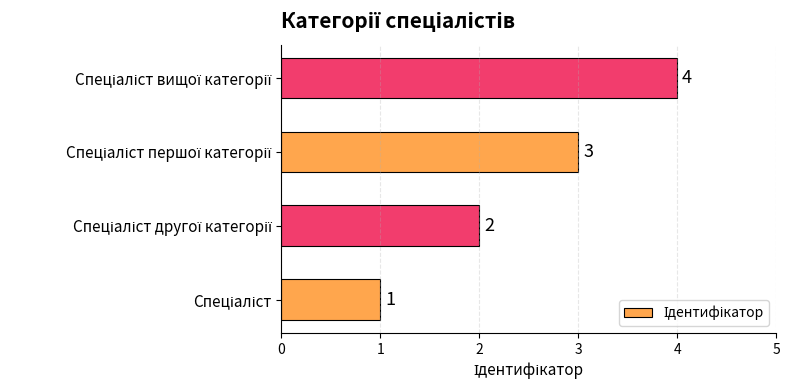

What is the maximum value shown in the chart?

4